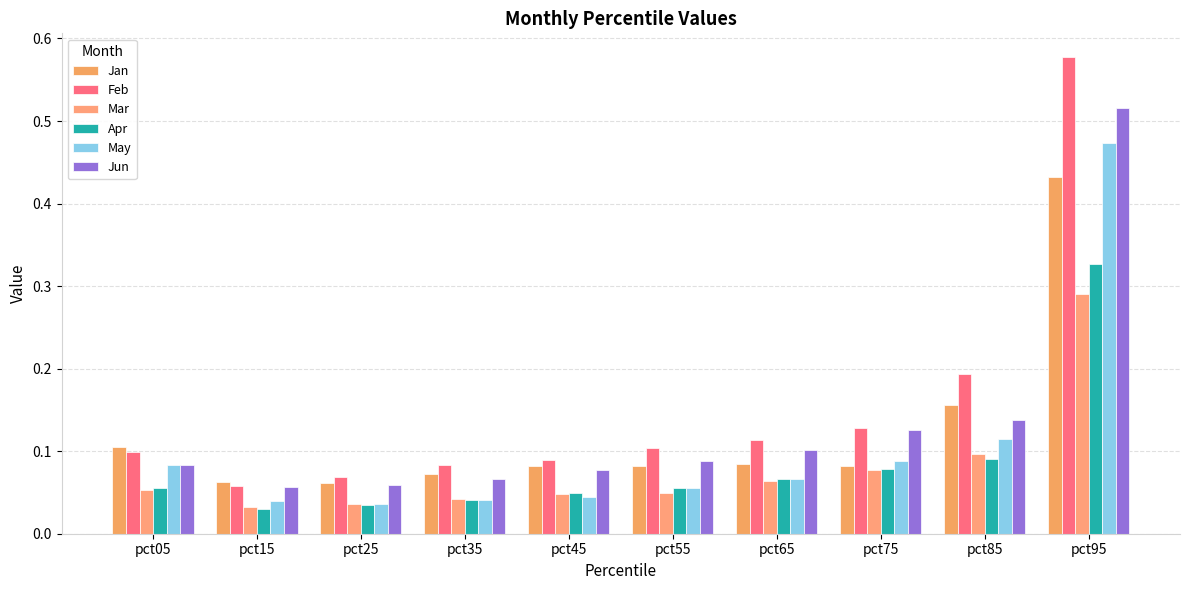

What is the difference between the maximum and minimum values in the Jan series?

0.4